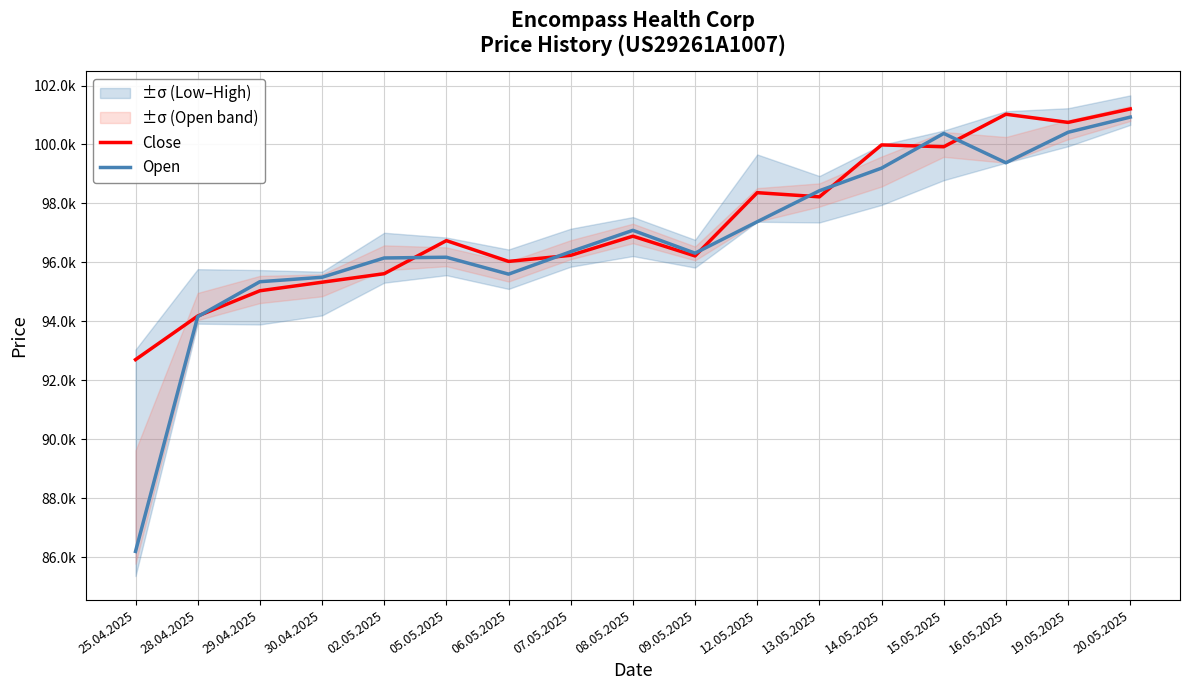

How many intersections are there between Close and Open?

8